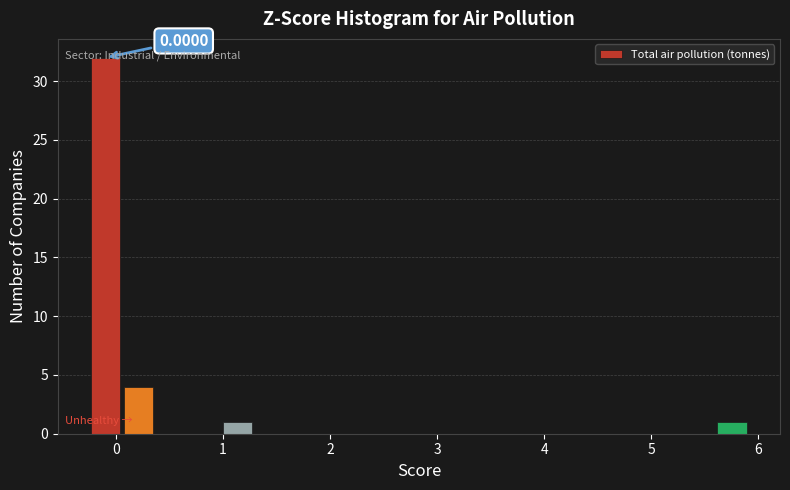

Around what value on the x-axis is the tallest bar? Give the approximate position of its centre, as read against the axis.

-0.1